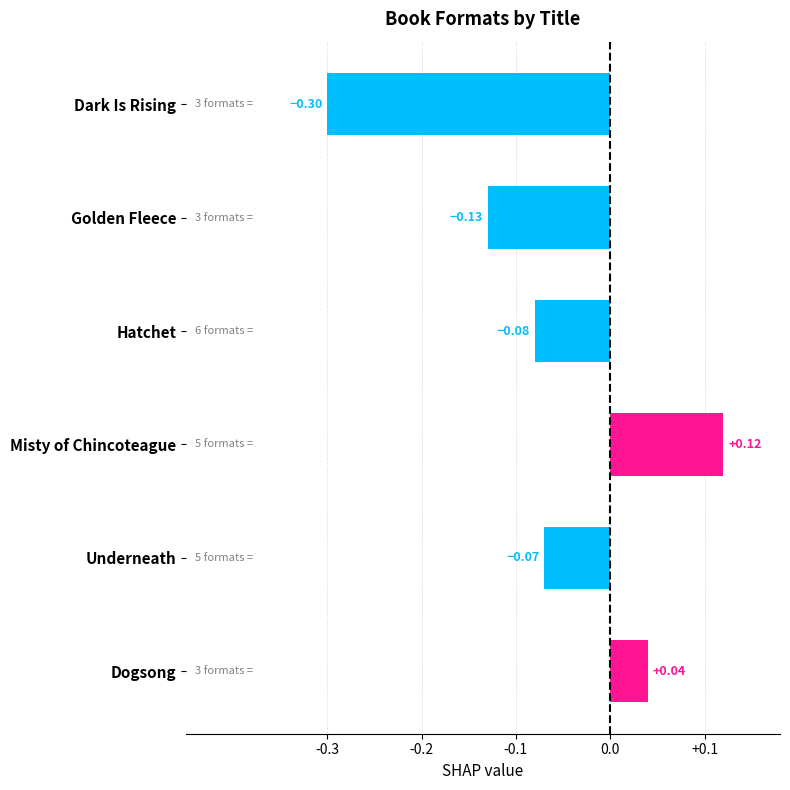

How many distinct data groups are displayed?

1